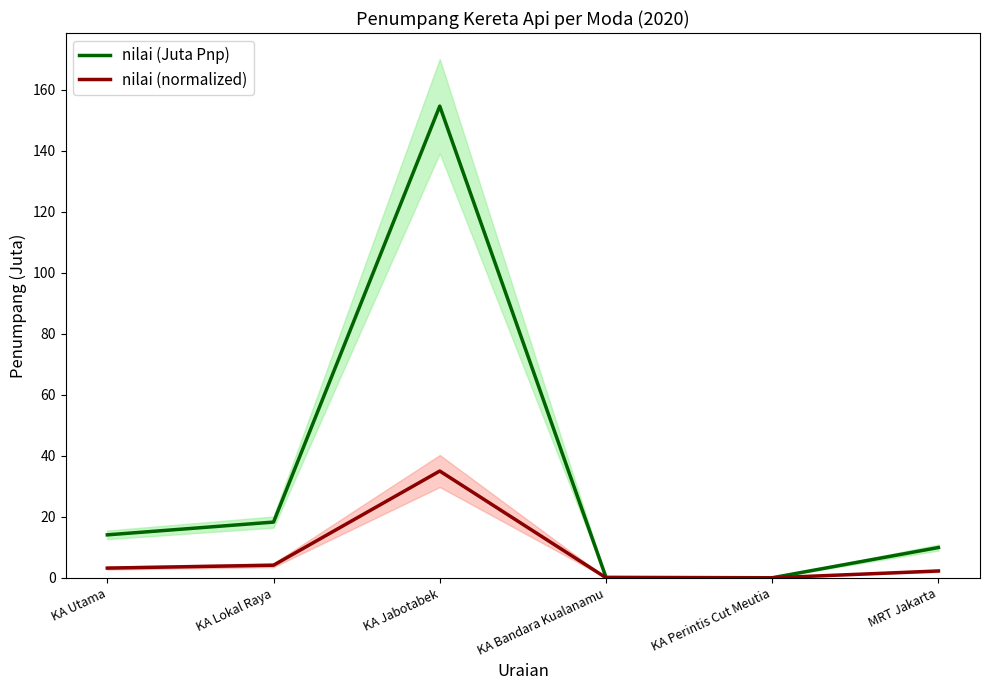

What is the highest value of the nilai (Juta Pnp) series?

154.6